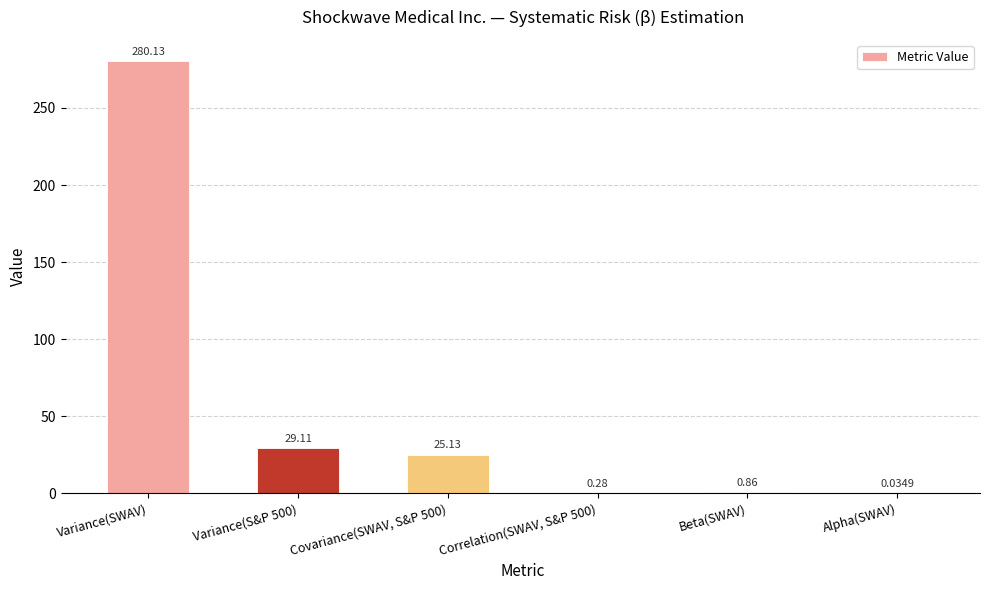

Between Covariance(SWAV, S&P 500) and Beta(SWAV), which is larger?

Covariance(SWAV, S&P 500)